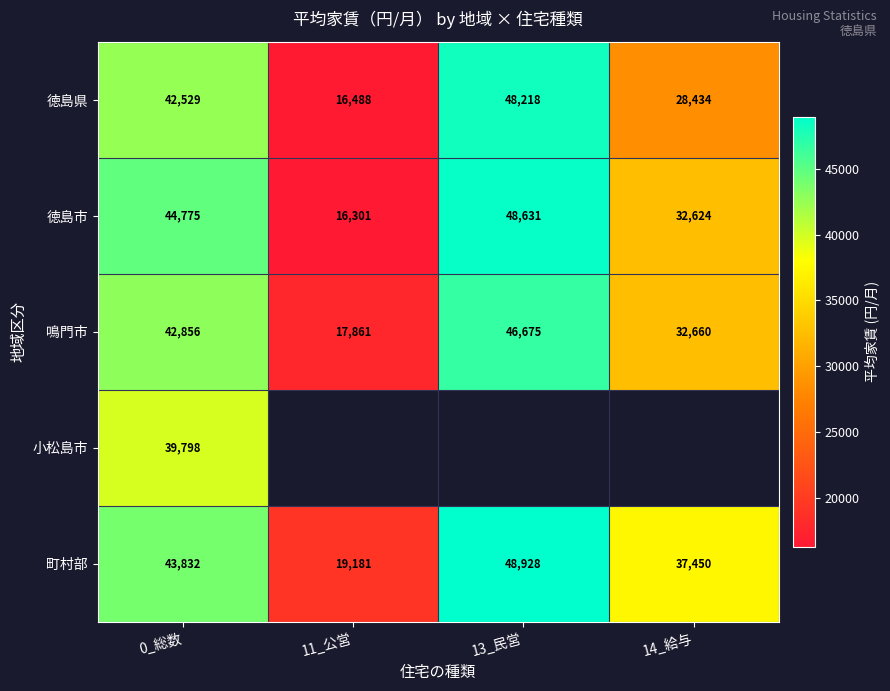

Is it true that 徳島県 equals 28434 at 14_給与?

True